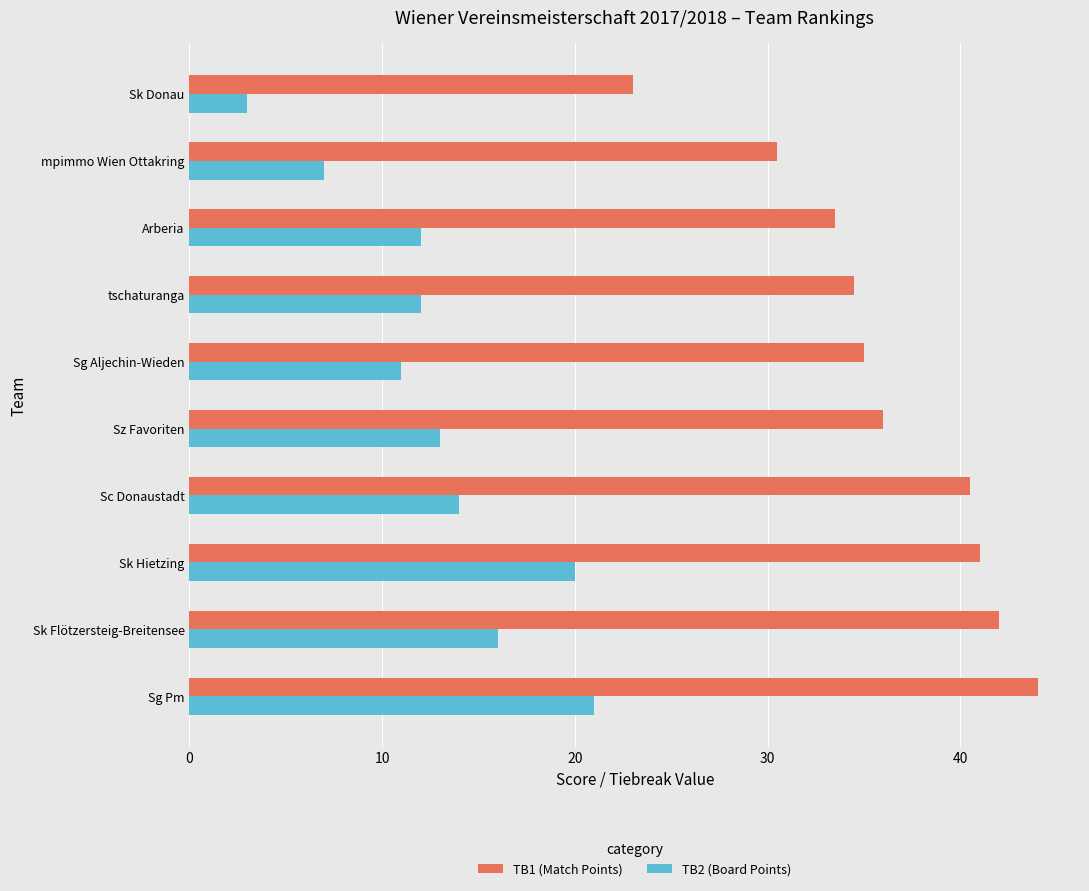

Which label corresponds to the largest value in the chart?

Sg Pm